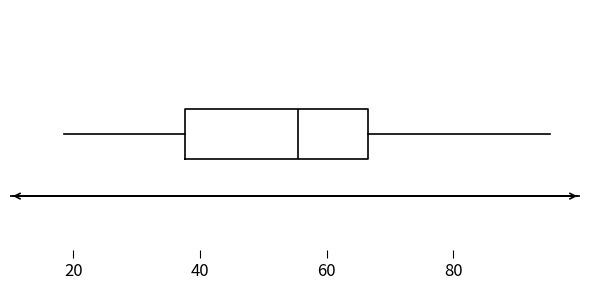

Where does the left whisker of the box end on the x-axis? The values are not printed on the chart, so give them approximately, as read against the axis.

18